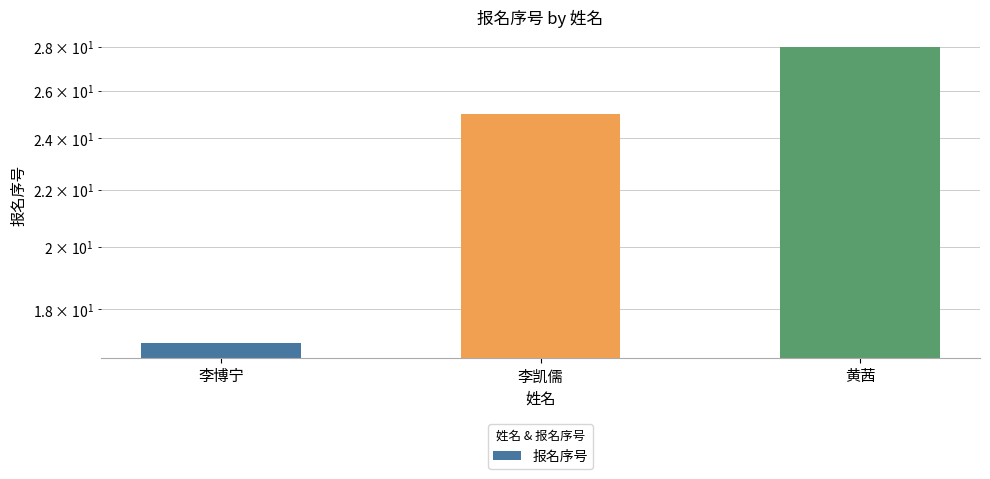

Which category has the highest value across all series?

黄茜